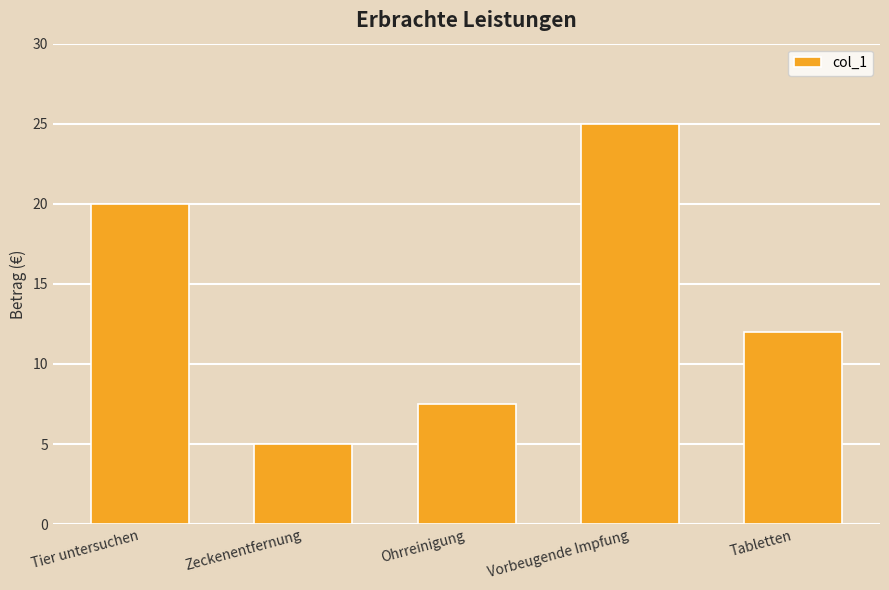

The value at Tier untersuchen is 20.0. True or false?

True